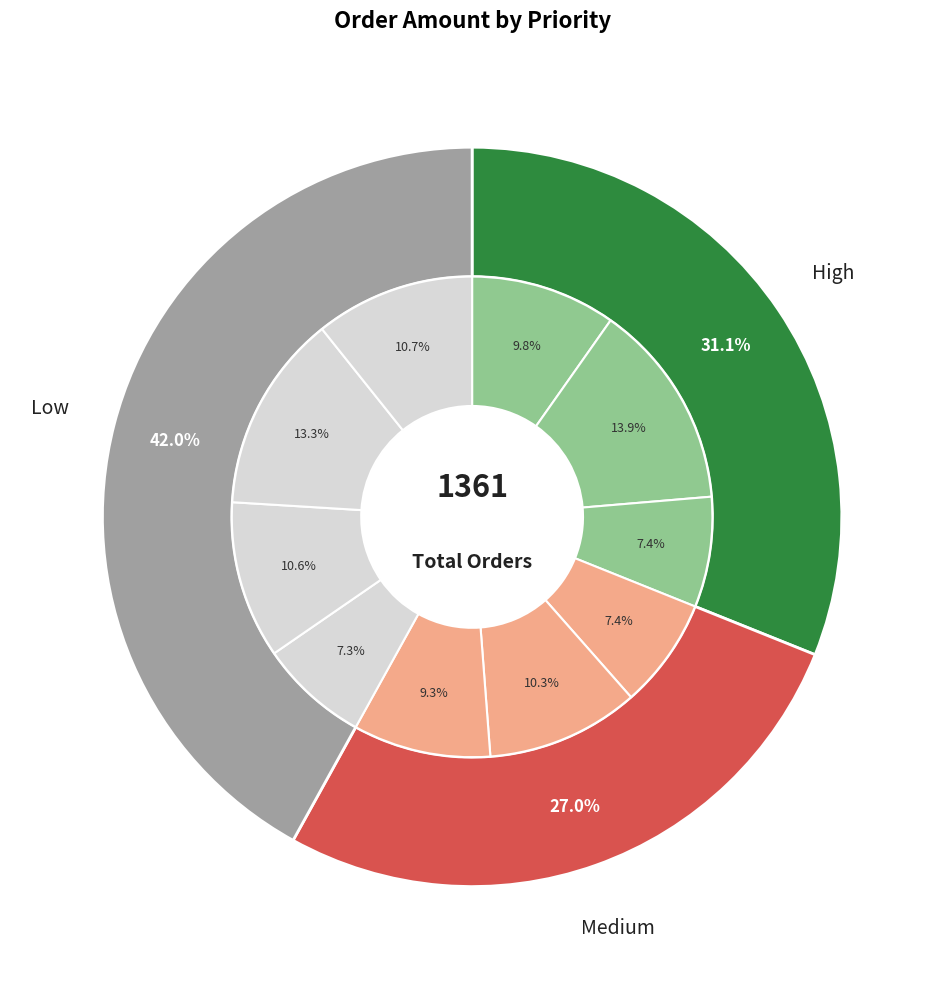

To the nearest percent, what portion does Jack O'neill represent?

7%